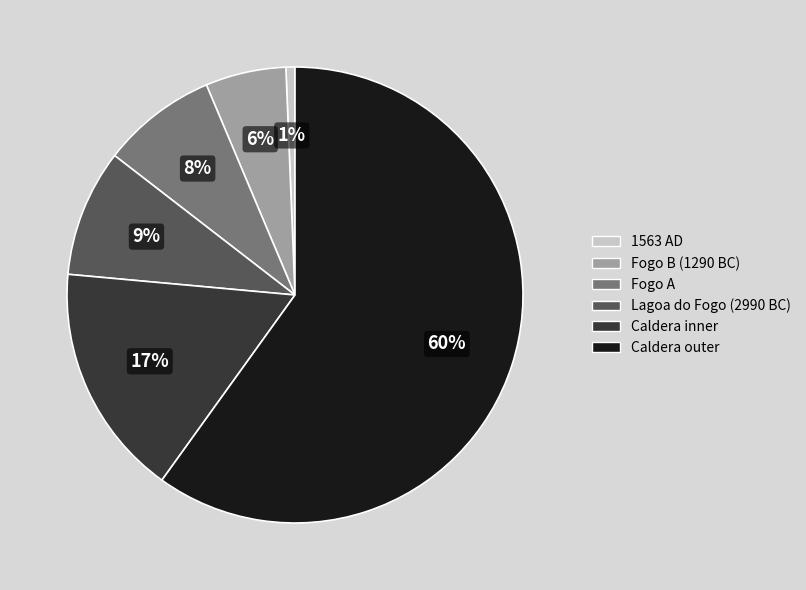

Which category accounts for the majority?

Caldera outer